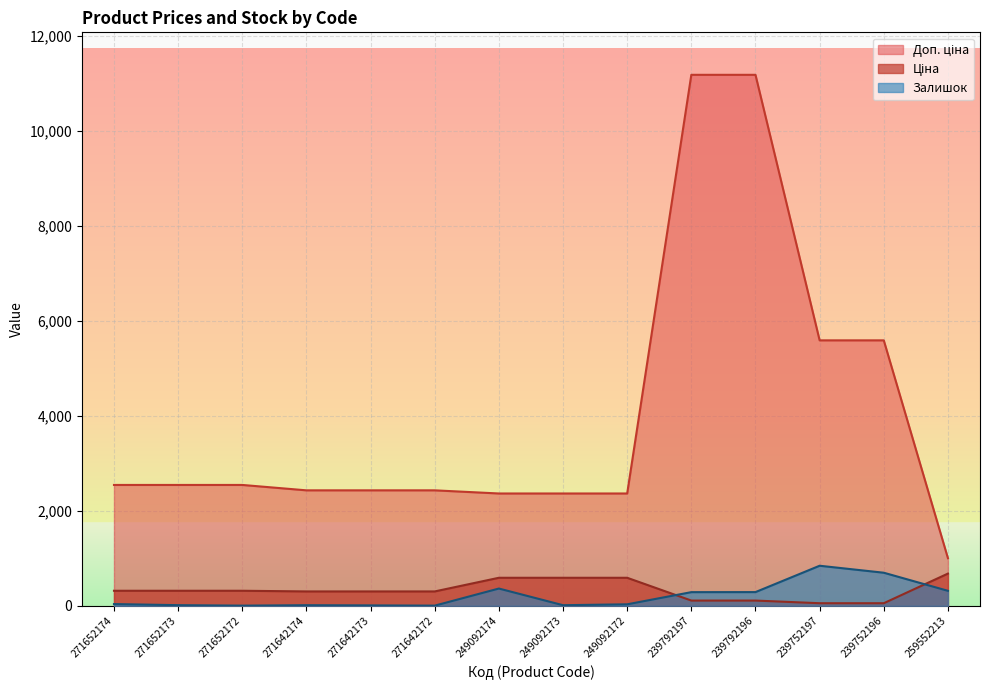

The value of Ціна at 239752197 is 55.9. True or false?

True